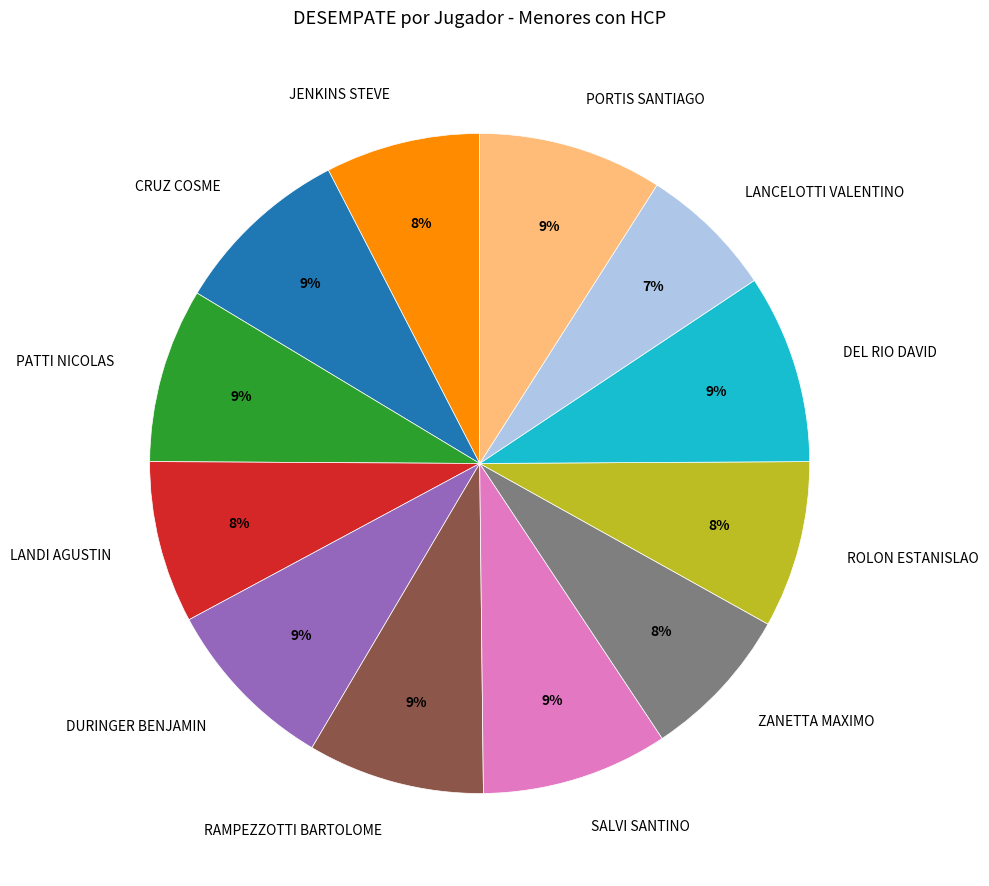

The ROLON ESTANISLAO slice represents 17% of the pie. True or false?

False